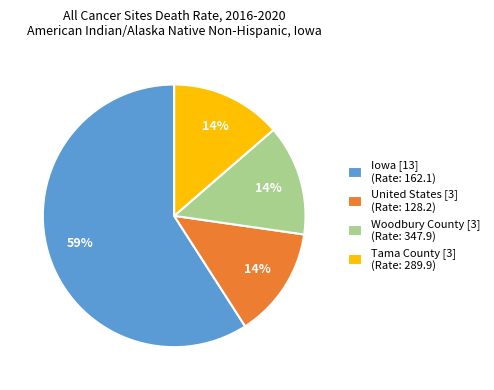

Does Tama County account for over 50% of the chart?

No